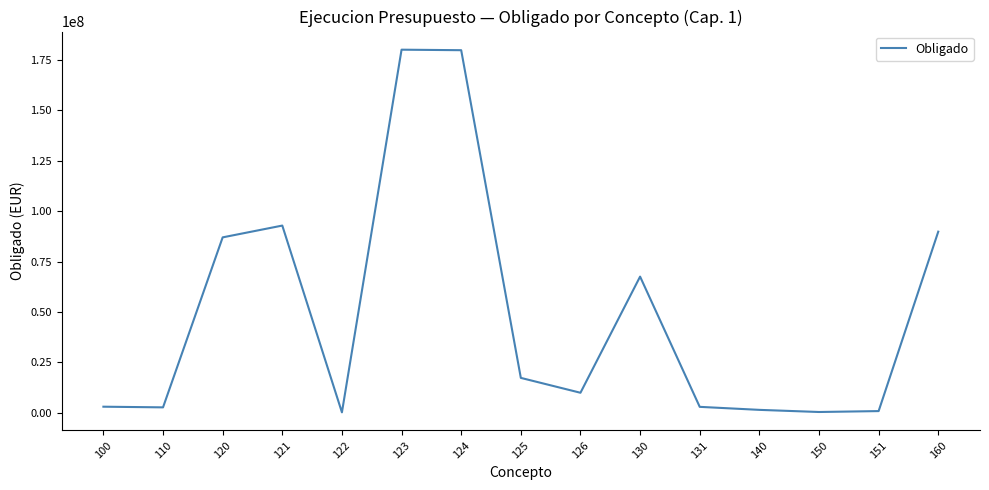

What is the difference between the maximum and minimum values?

180074884.2